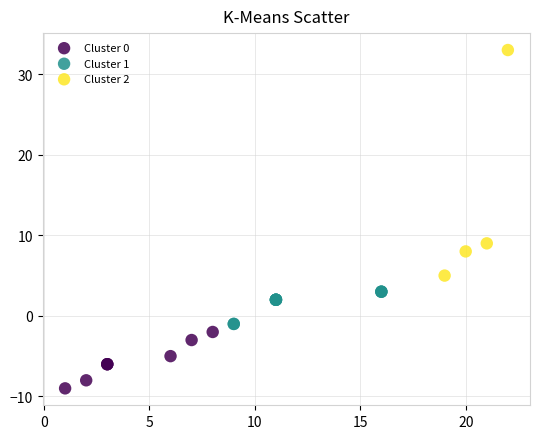

Which series has the widest spread of Y values?

Cluster 2